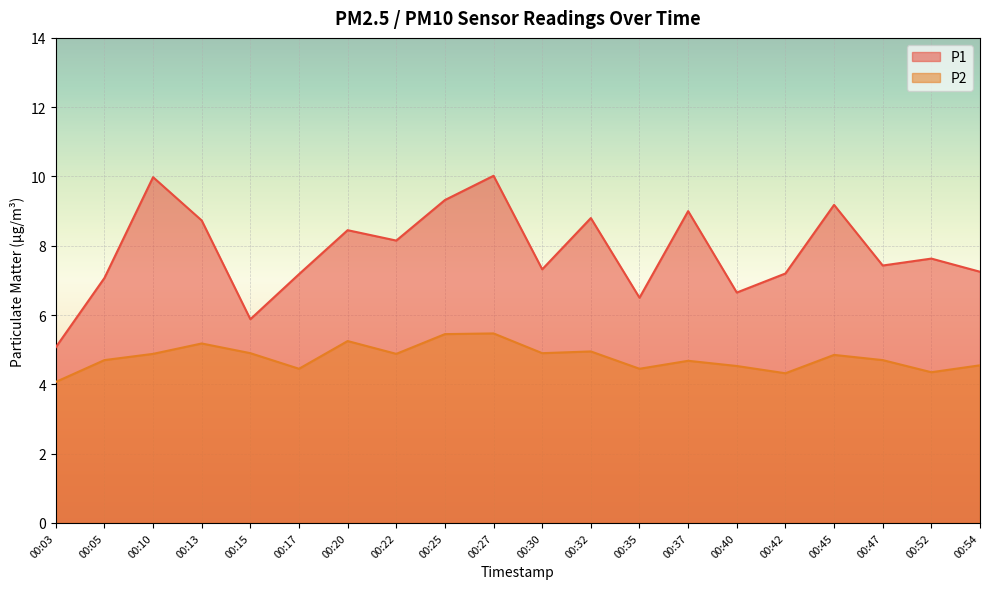

What is the average value of the P2 series?

4.8